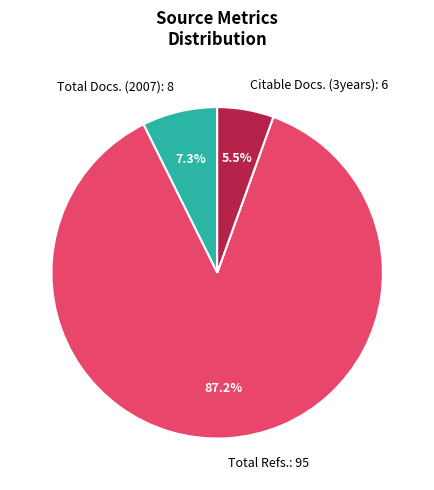

Between Total Docs. (2007): 8 and Total Refs.: 95, which is larger?

Total Refs.: 95